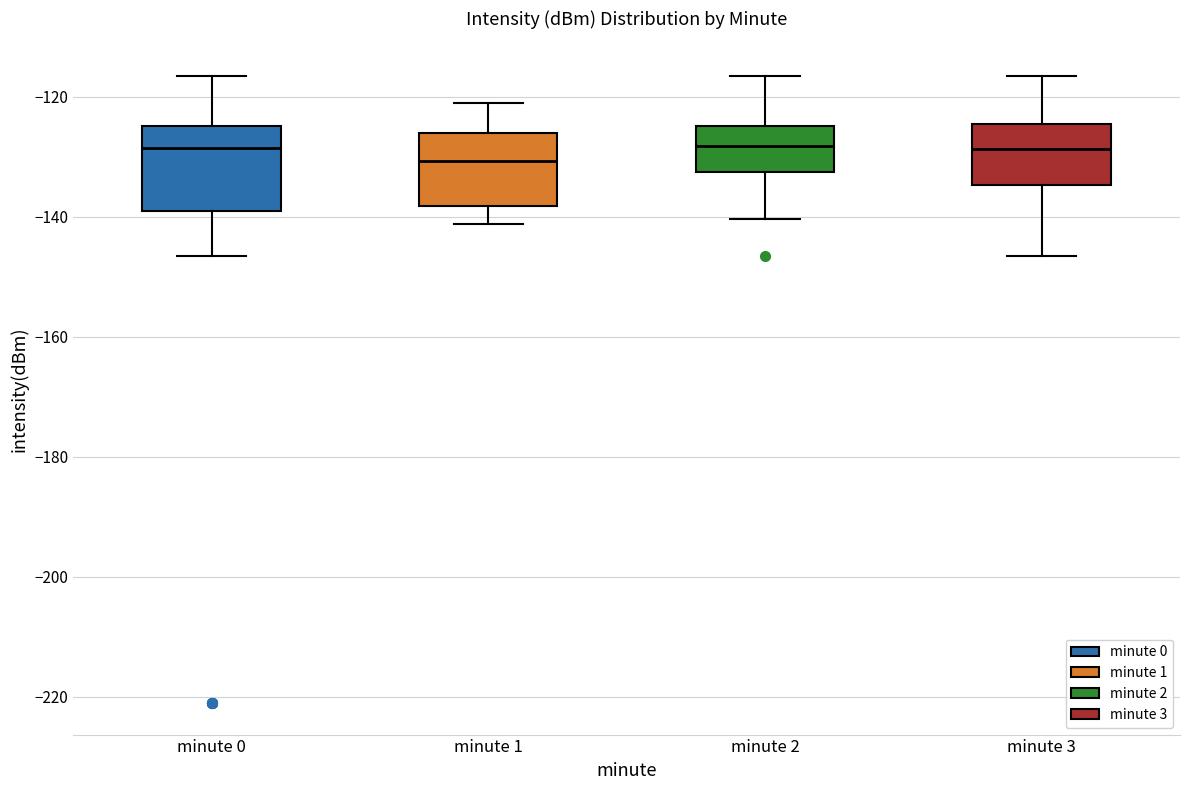

Which box's median line is the lowest?

minute 1